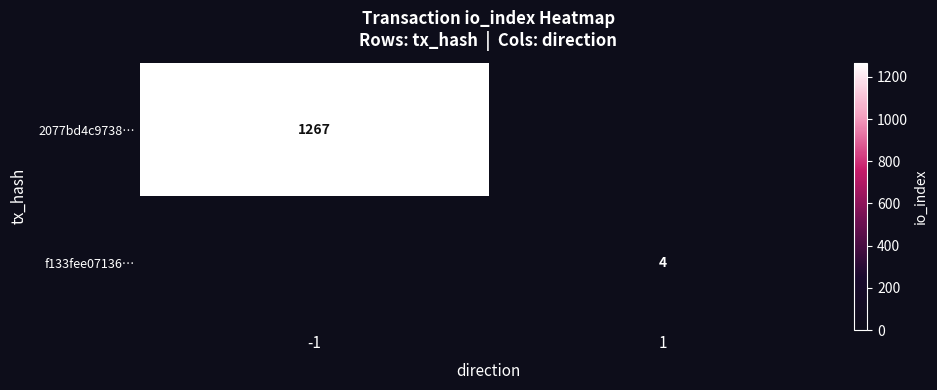

True or false: f133fee07136… has a value of 4 at 1.

True